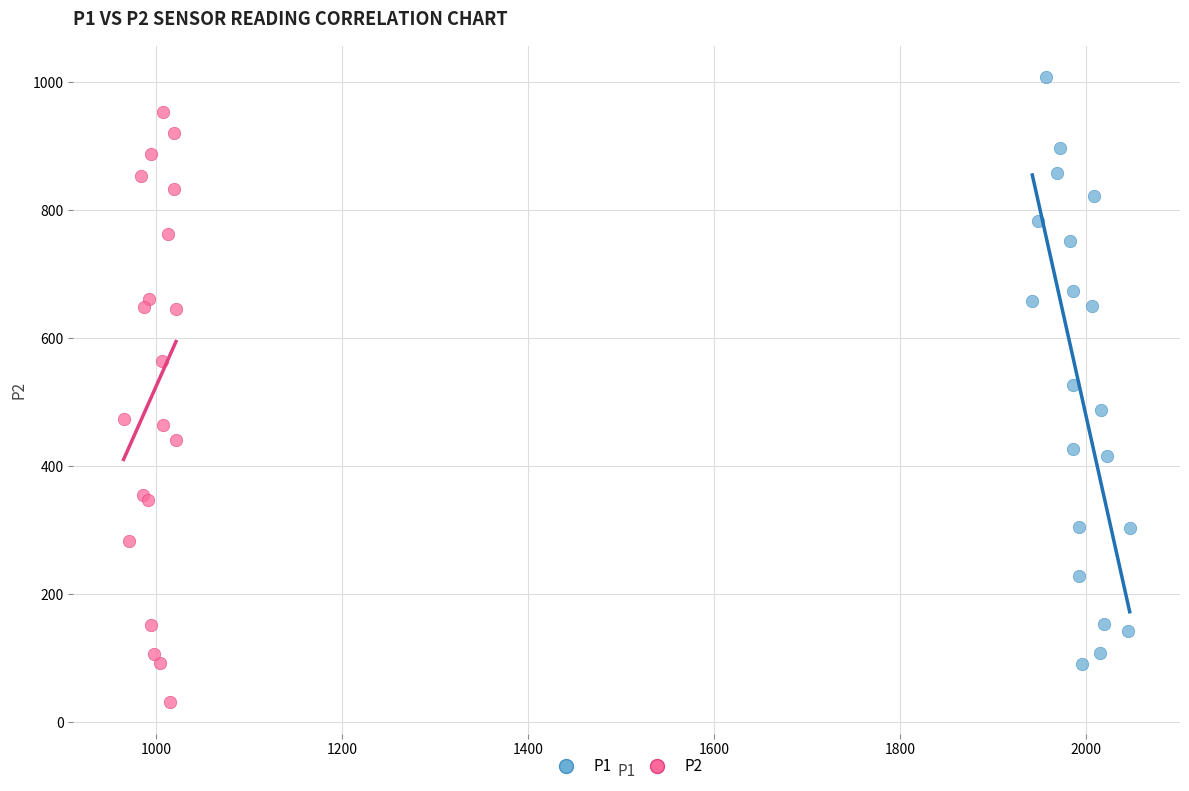

Which series reaches the maximum Y coordinate?

P1